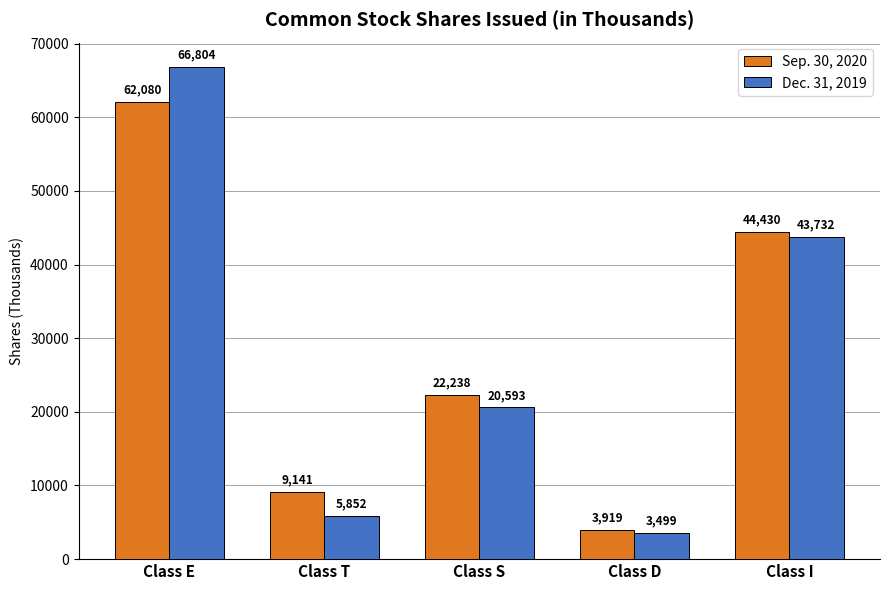

Which category has the lowest value in the Dec. 31, 2019 series?

Class D